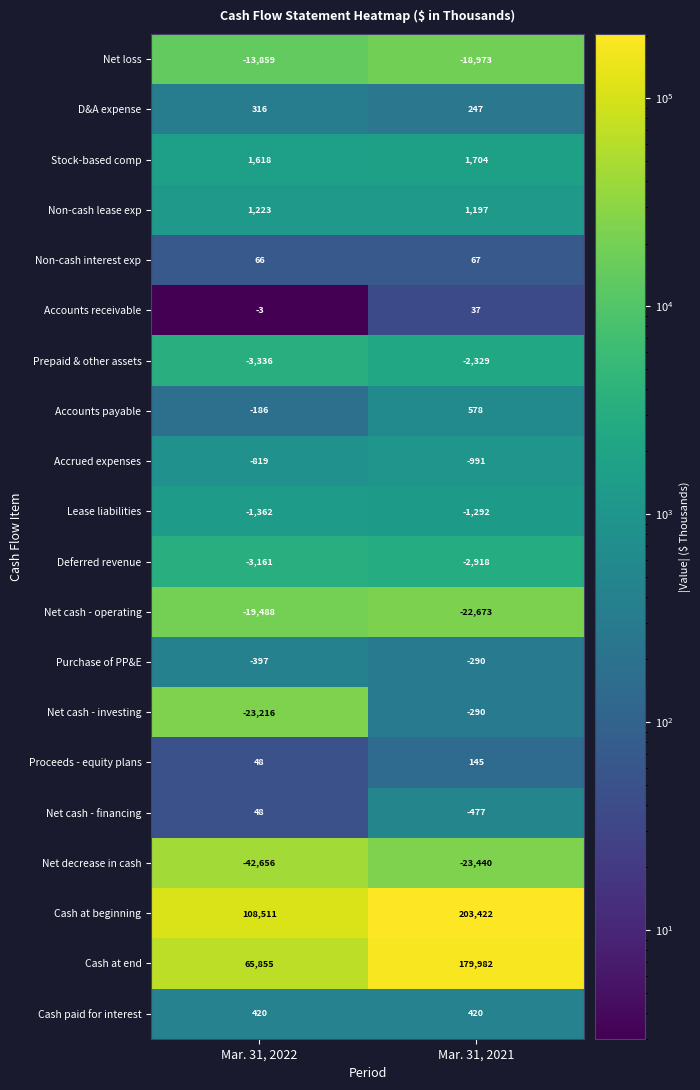

Where is Cash at end nearest to the value 122918?

Mar. 31, 2022